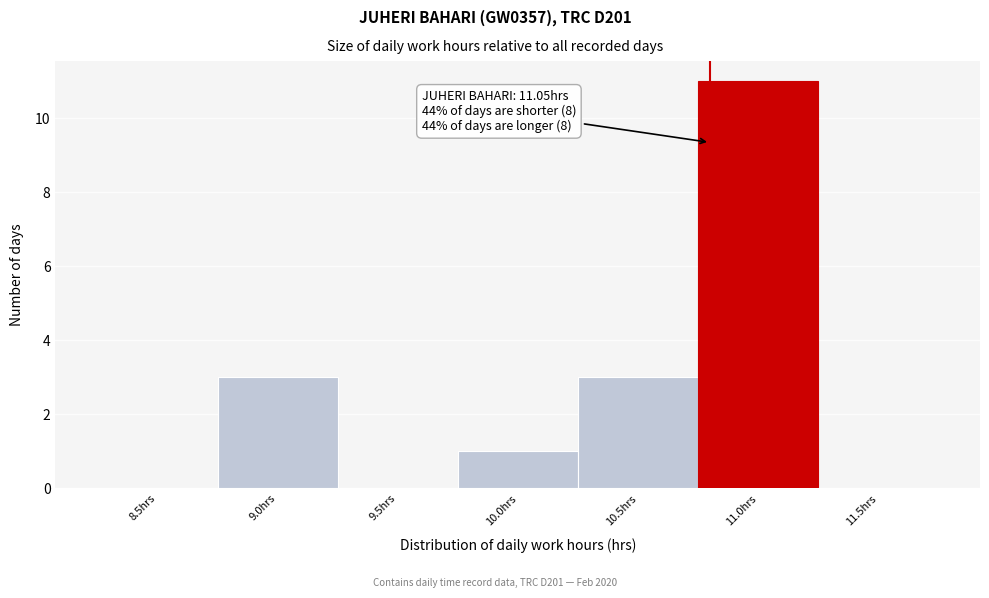

Reading left to right, extract all data points from this chart.

8.5hrs=0	9.0hrs=3	9.5hrs=0	10.0hrs=1	10.5hrs=3	11.0hrs=11	11.5hrs=0